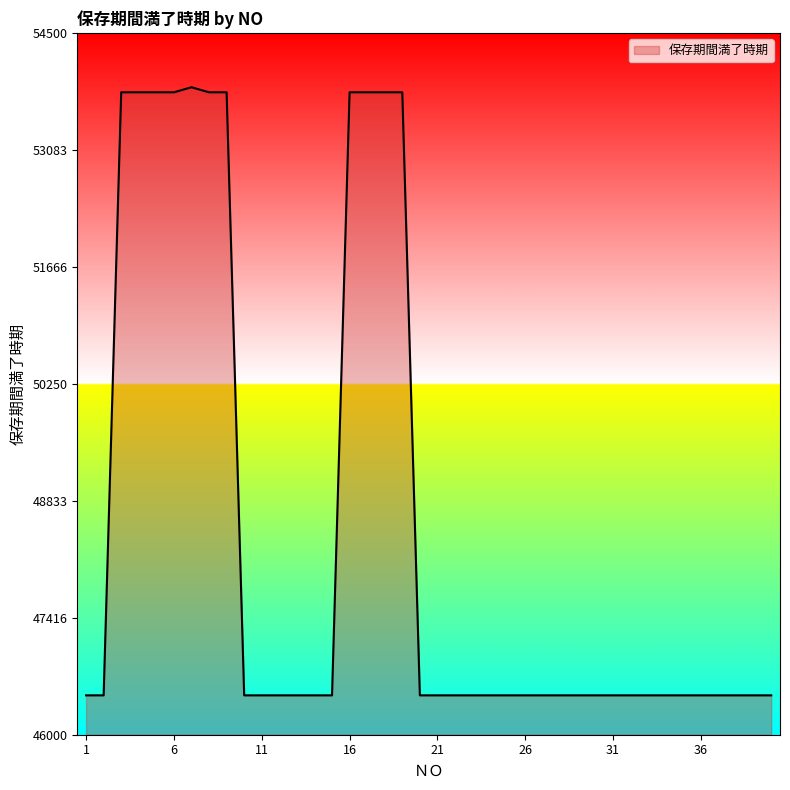

What is the maximum value shown in the chart?

53843